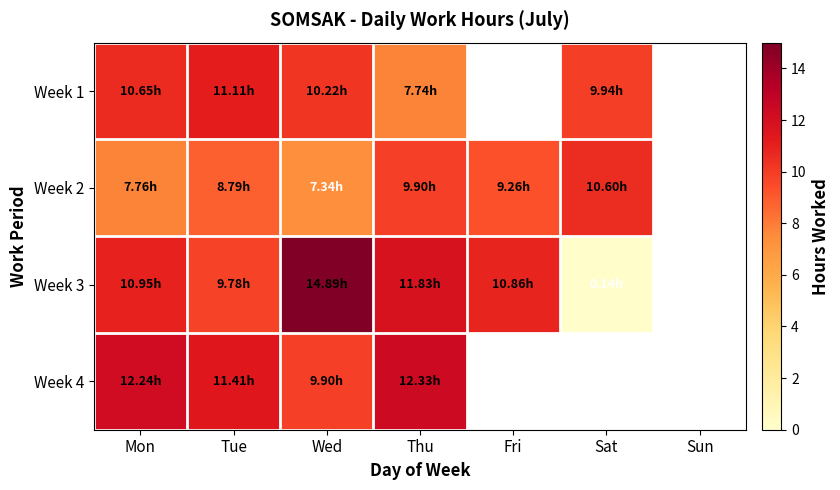

Which category has the lowest value in the Week 4 series?

Wed